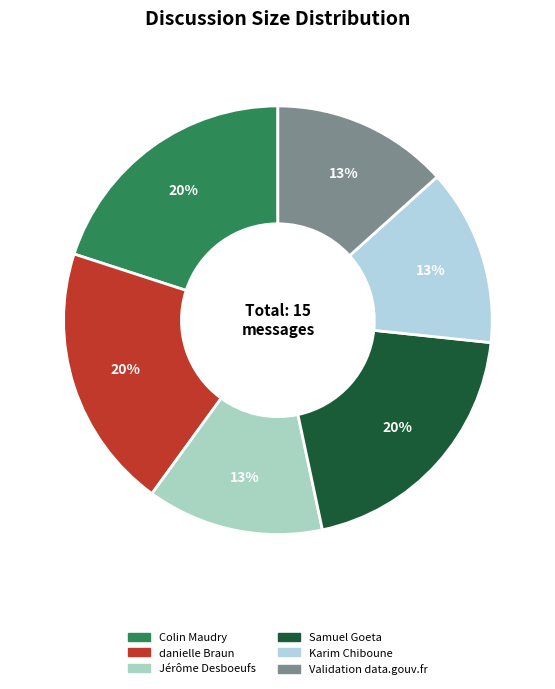

Which has a higher value, Samuel Goeta or Colin Maudry?

Samuel Goeta